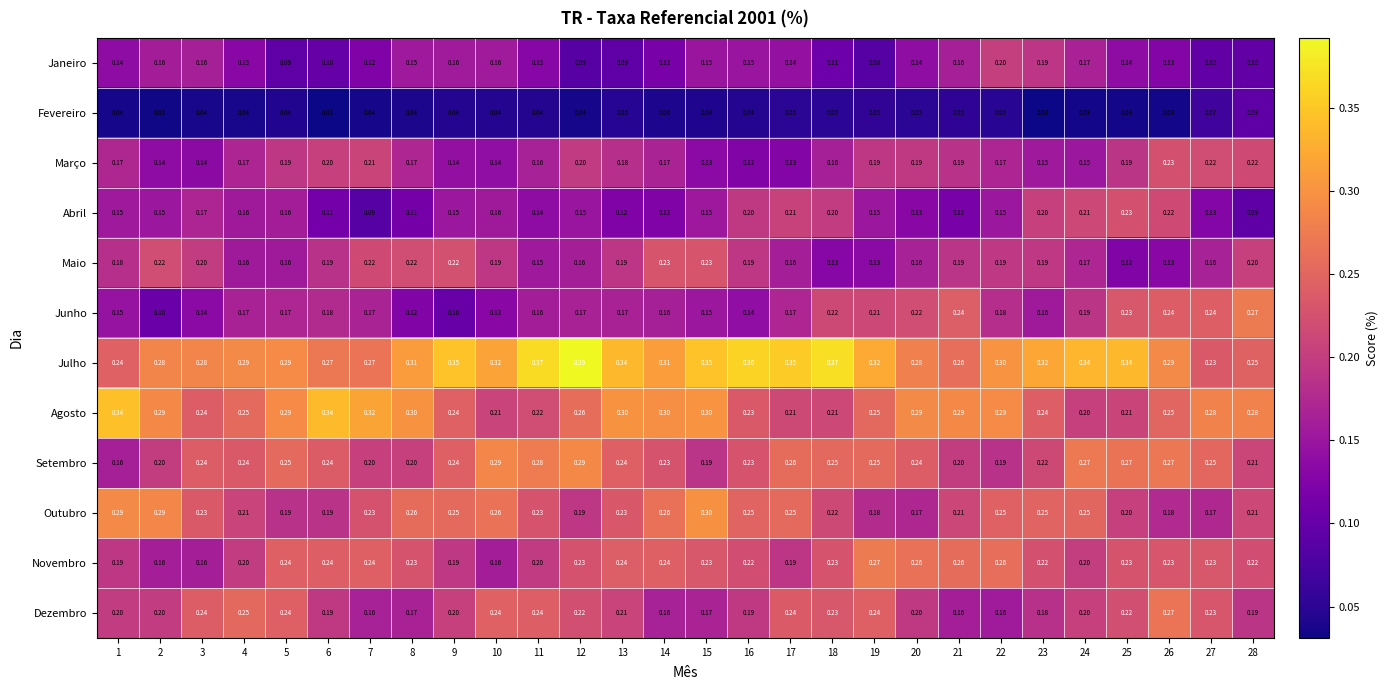

At how many categories does at least one series exceed 0?

28